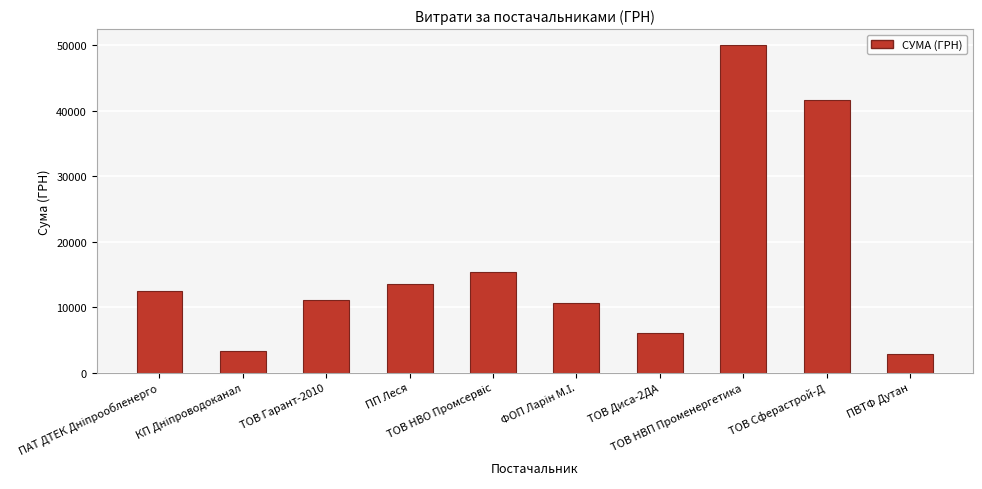

Does the chart contain any negative values?

No